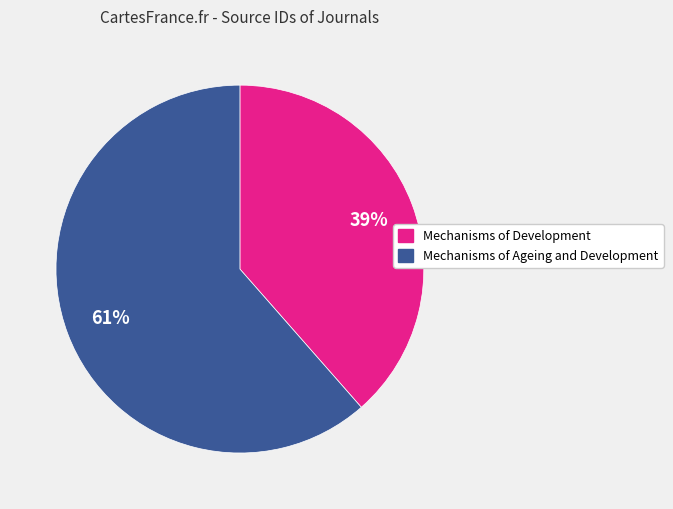

Is the sum of Mechanisms of Ageing and Development and Mechanisms of Development greater than half?

Yes